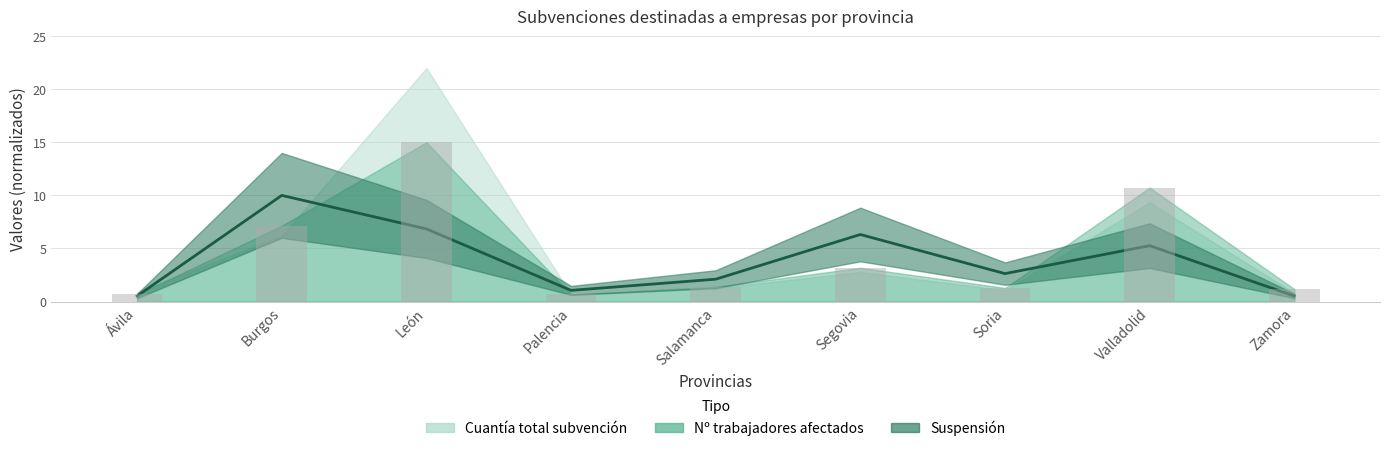

List the labels in order of value, largest first.

Burgos, León, Segovia, Valladolid, Soria, Salamanca, Palencia, Ávila, Zamora